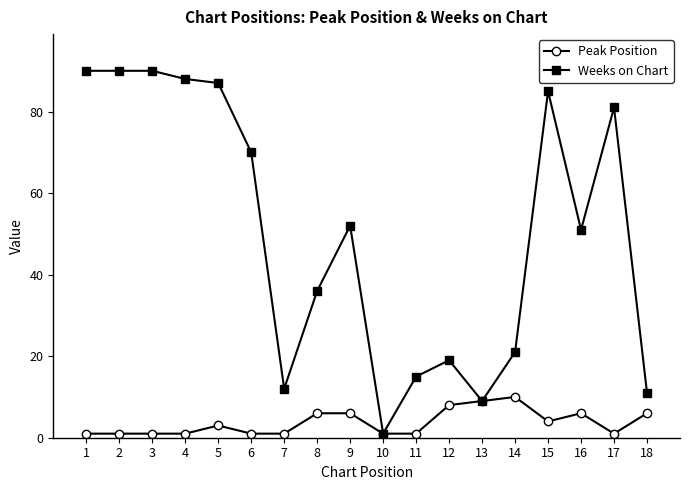

What is the lowest value of the Peak Position series?

1